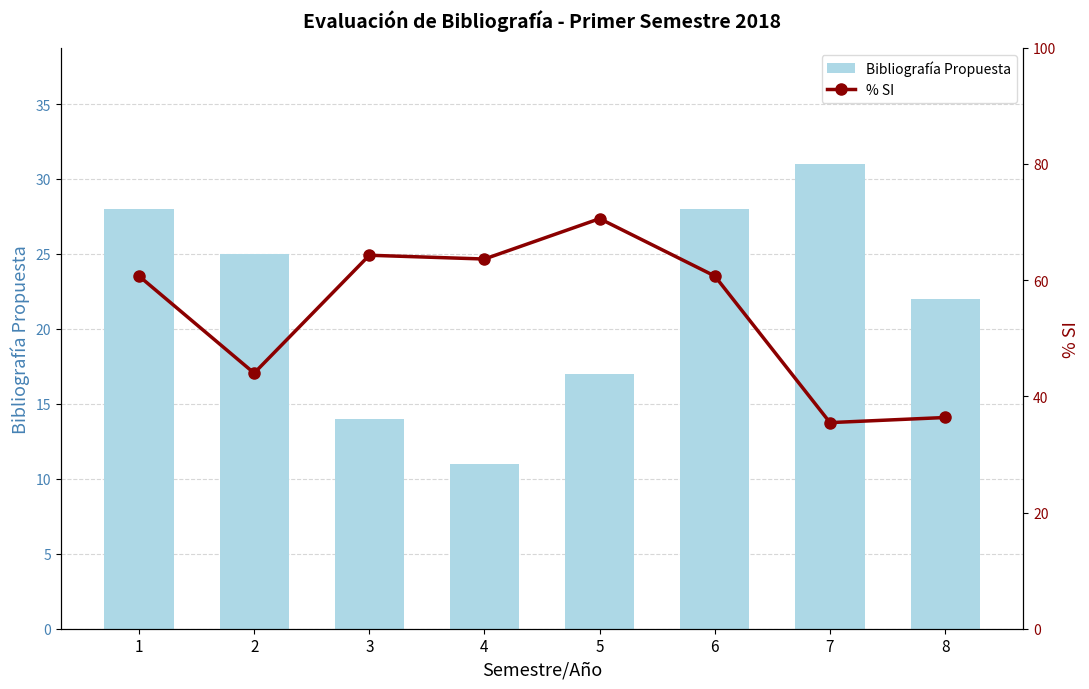

Between 2 and 4, which series saw the biggest shift?

% SI